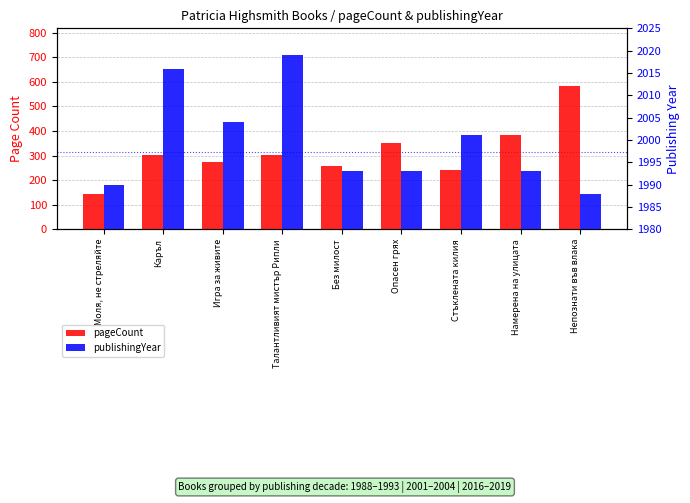

What is the maximum value shown in the chart?

2019